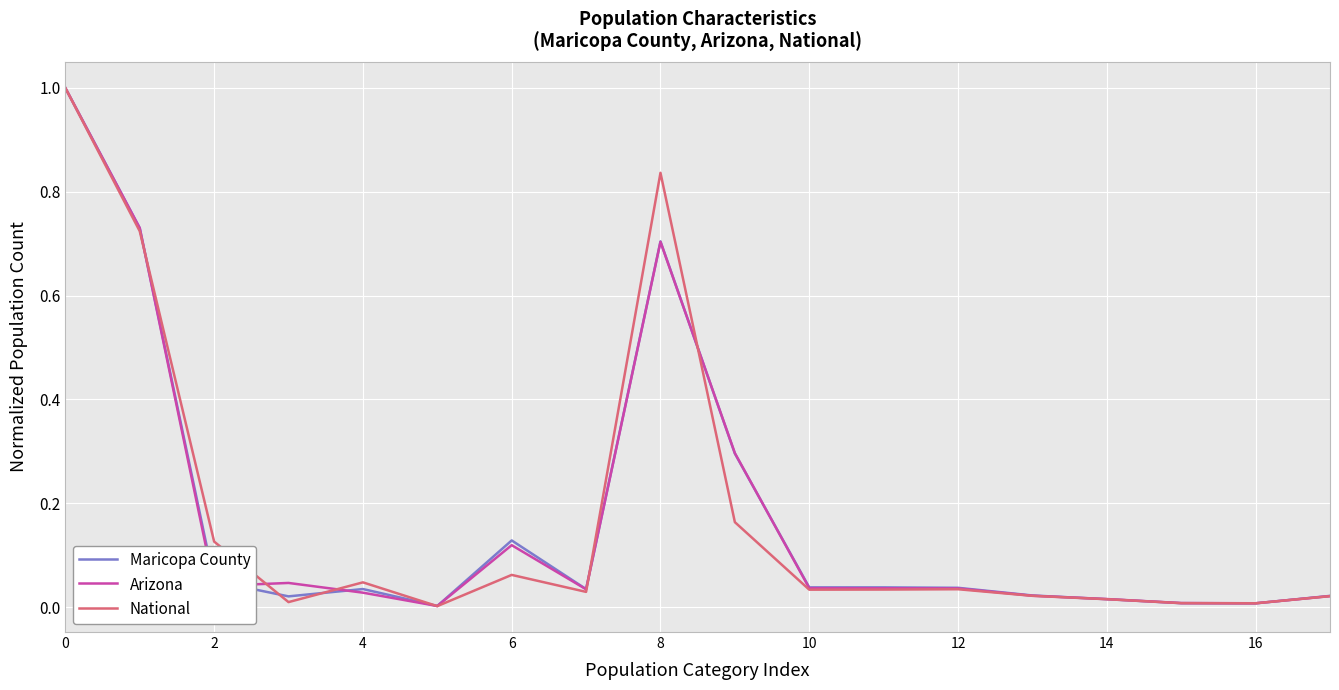

After their last crossing, which series has the higher values: Maricopa County or Arizona?

Maricopa County